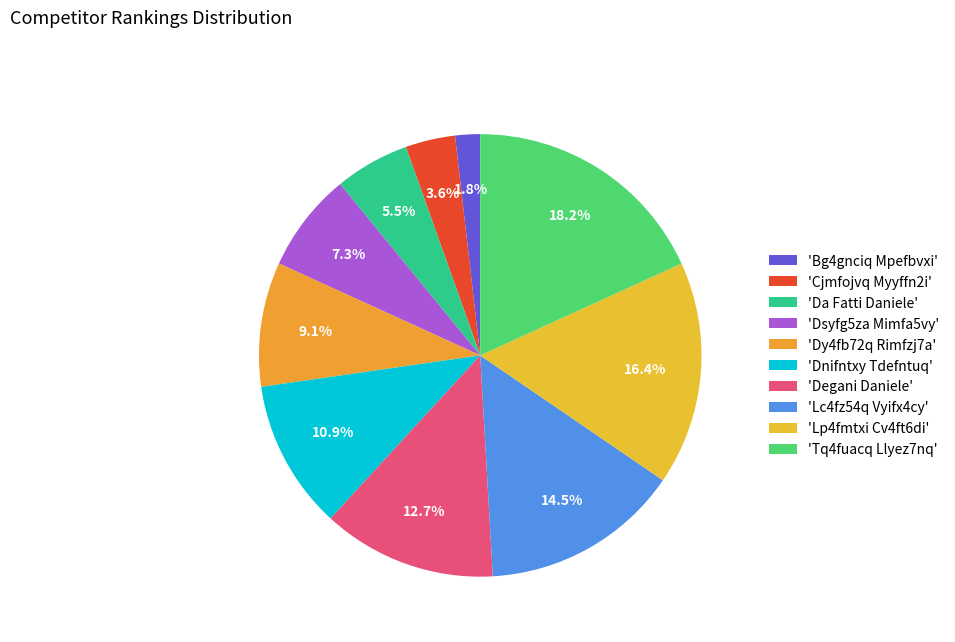

How many slices are in this pie chart?

10